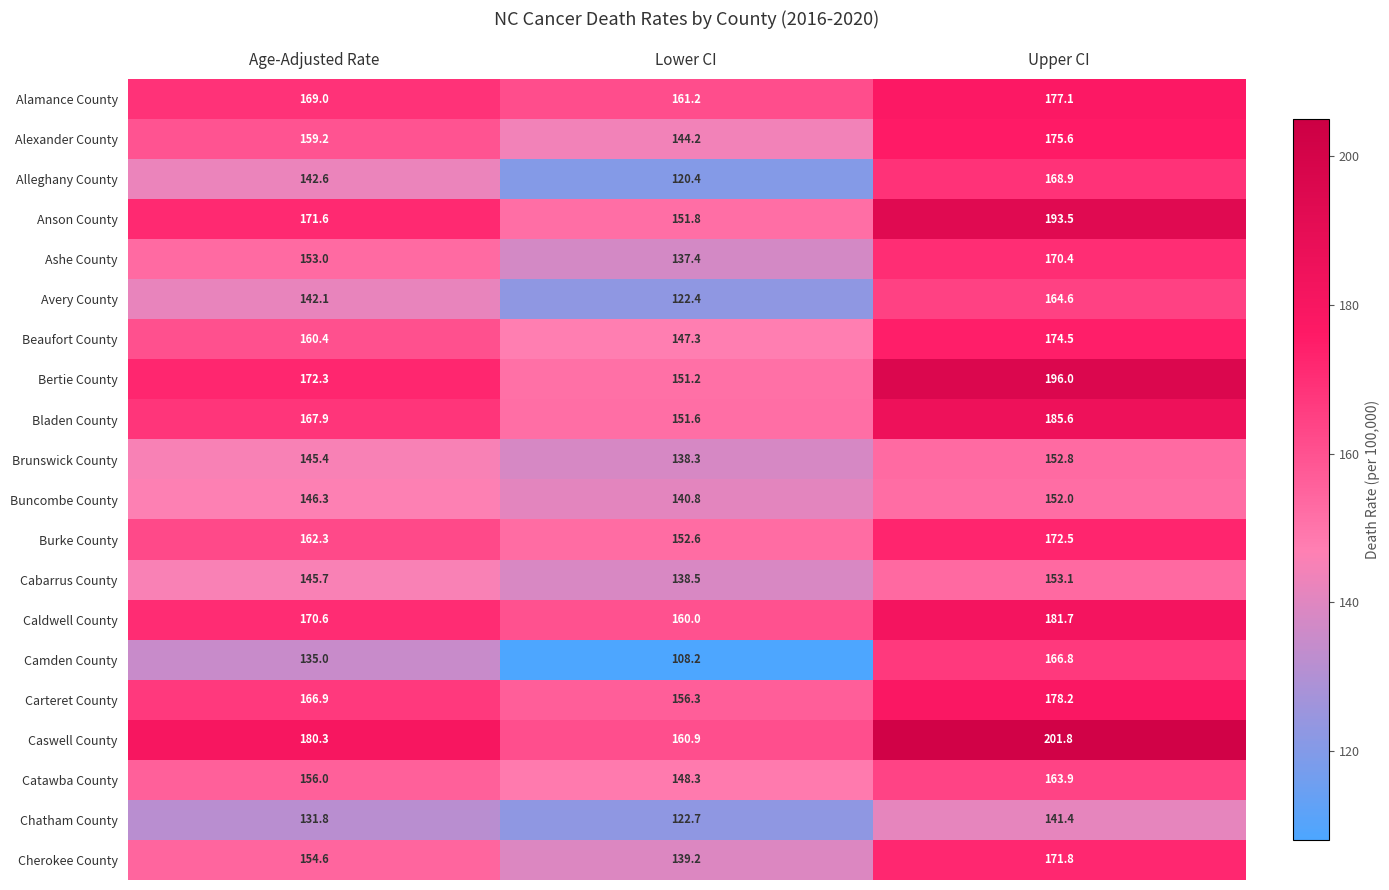

True or false: Bladen County has a value of 90.0 at Lower CI.

False